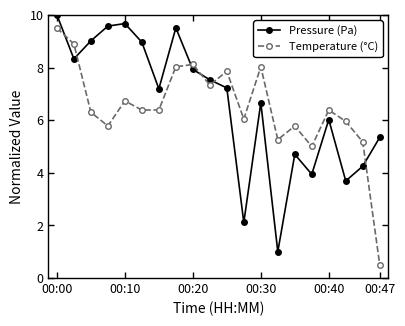

List the series in order of their peak value, highest first.

Pressure (Pa), Temperature (°C)